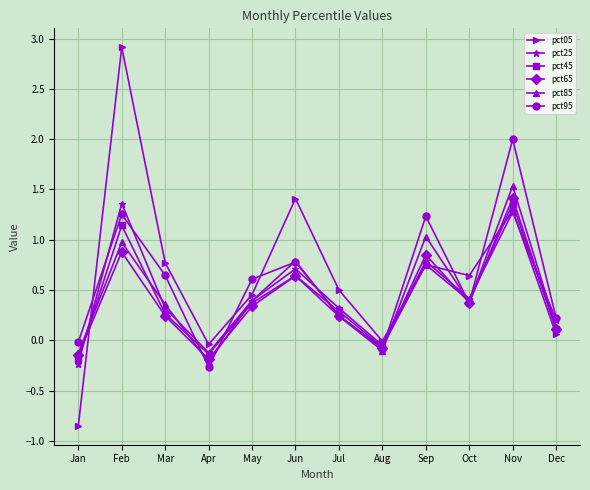

The pct45 series shows 0.8 at Sep. True or false?

True